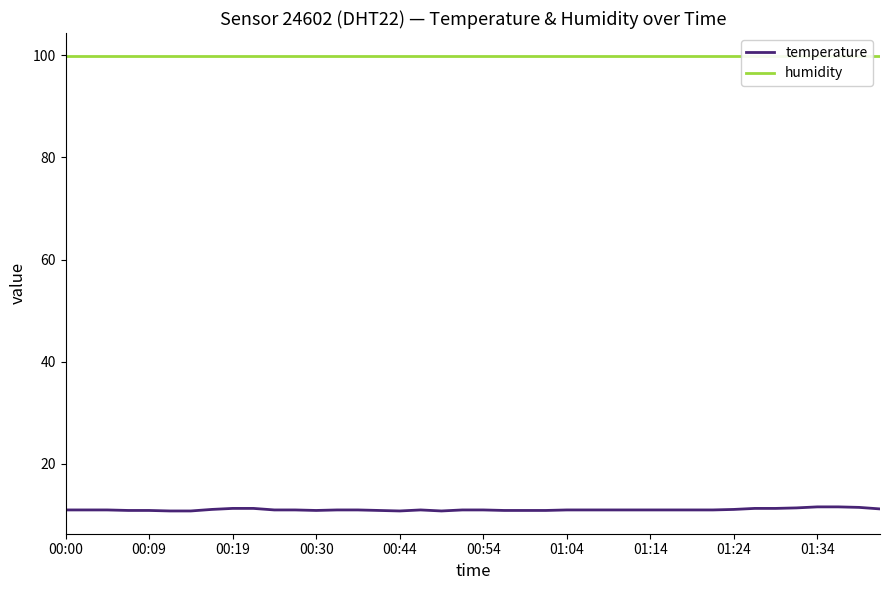

How many interior local valleys does the temperature series have?

3